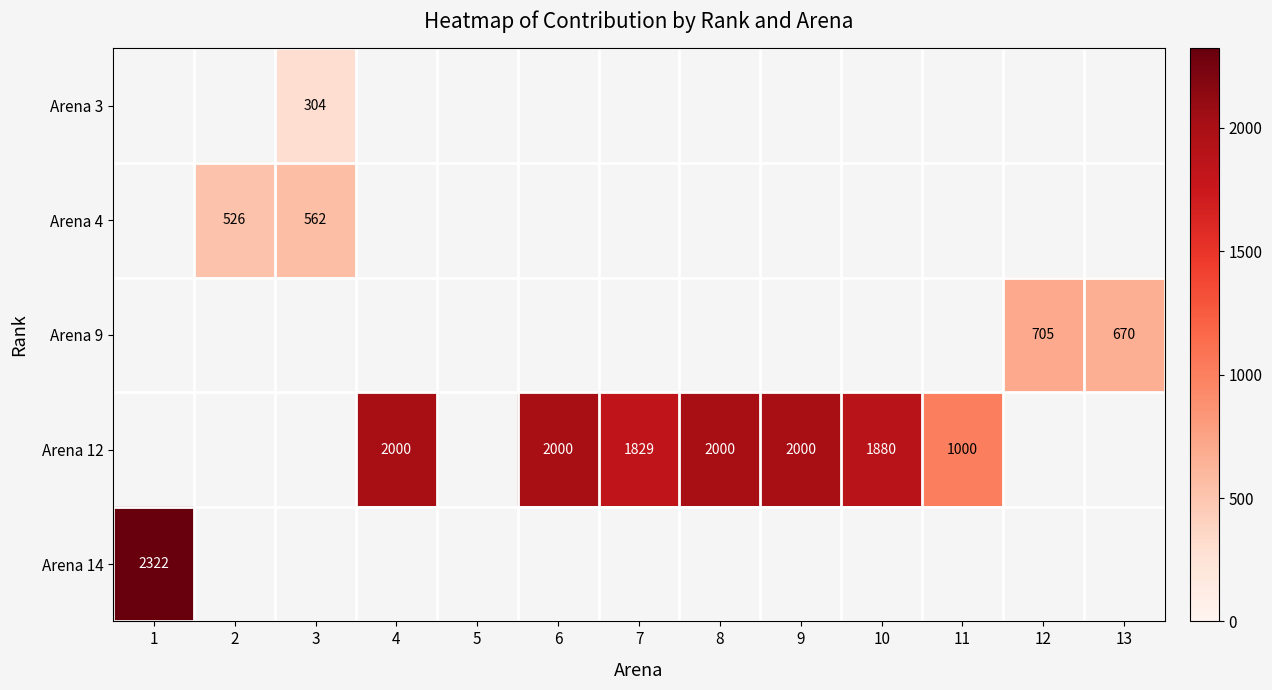

The value of Arena 12 at 4 is 3472. True or false?

False